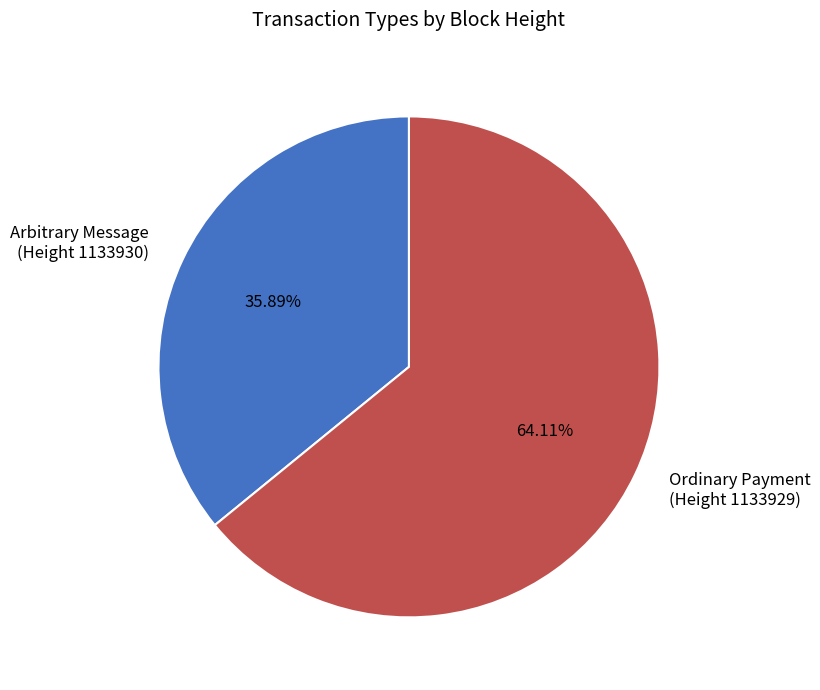

Which slice is the smallest?

Arbitrary Message (Height 1133930)